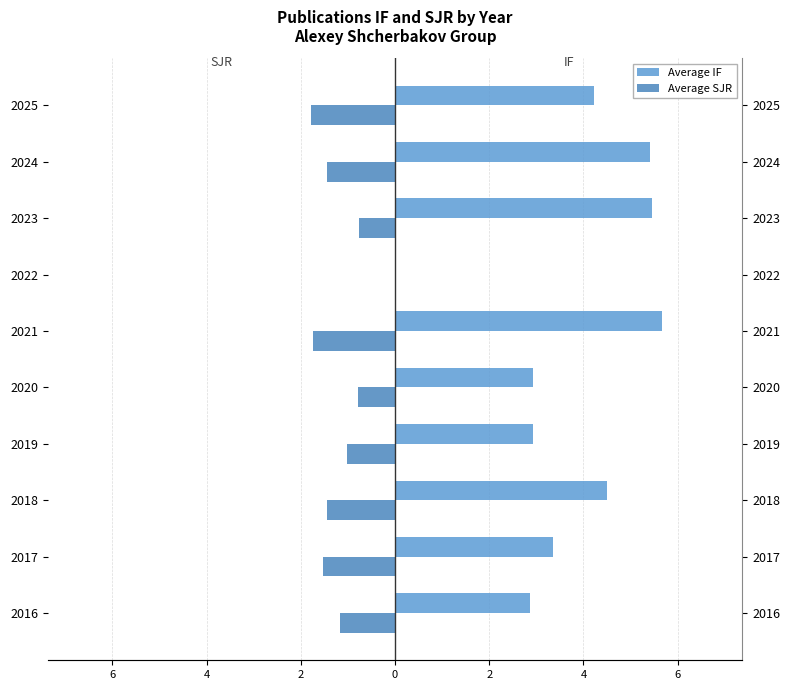

How many groups of bars are there?

10